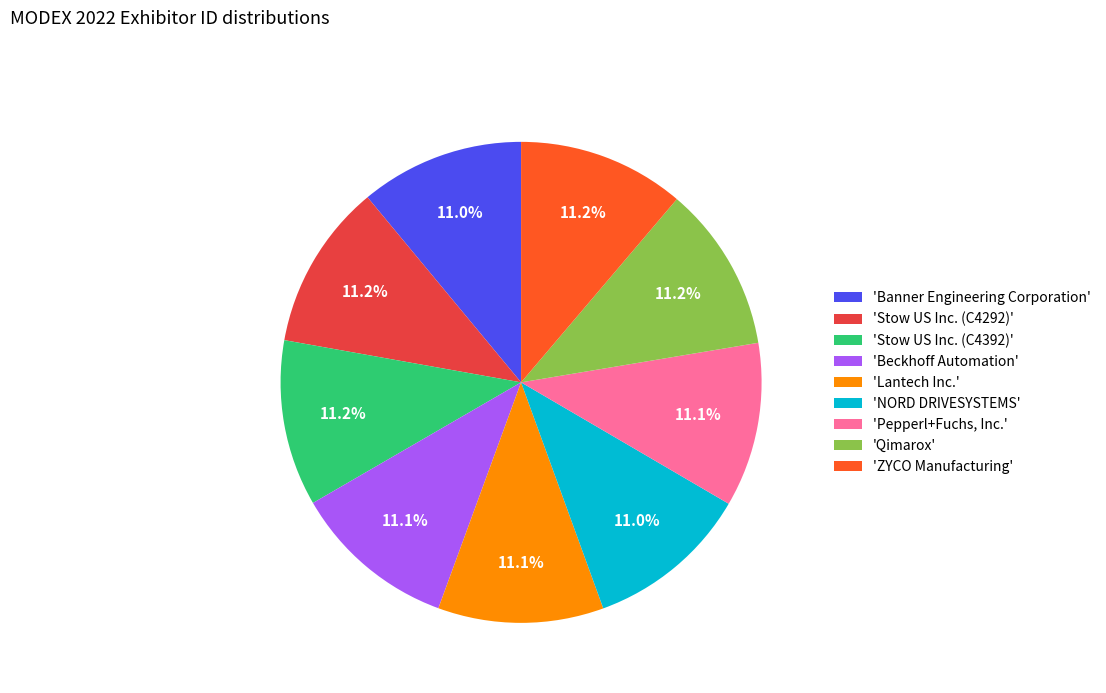

What is the ratio of the value at 'Qimarox' to the value at 'Pepperl+Fuchs, Inc.'?

1.0